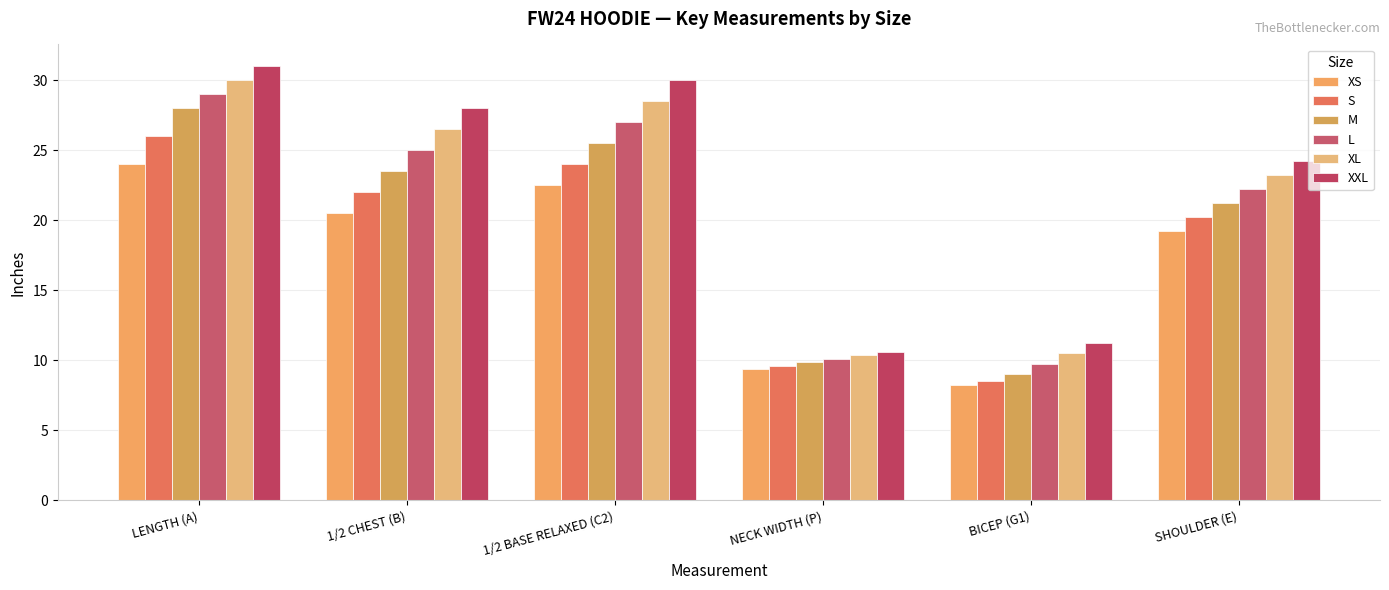

How many categories are shown in the chart?

6